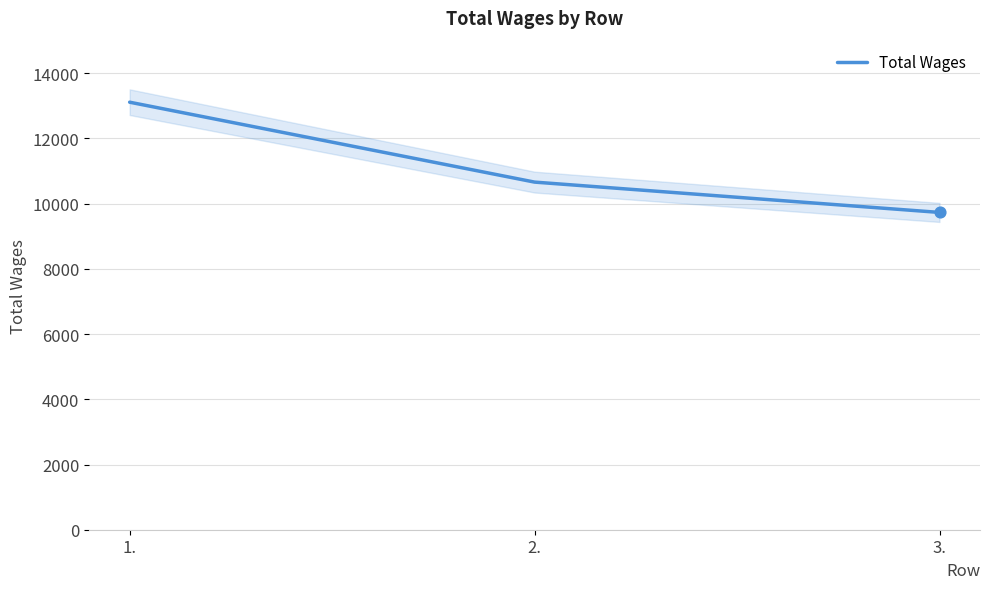

What is the change in value from 1. to 2.?

-2451